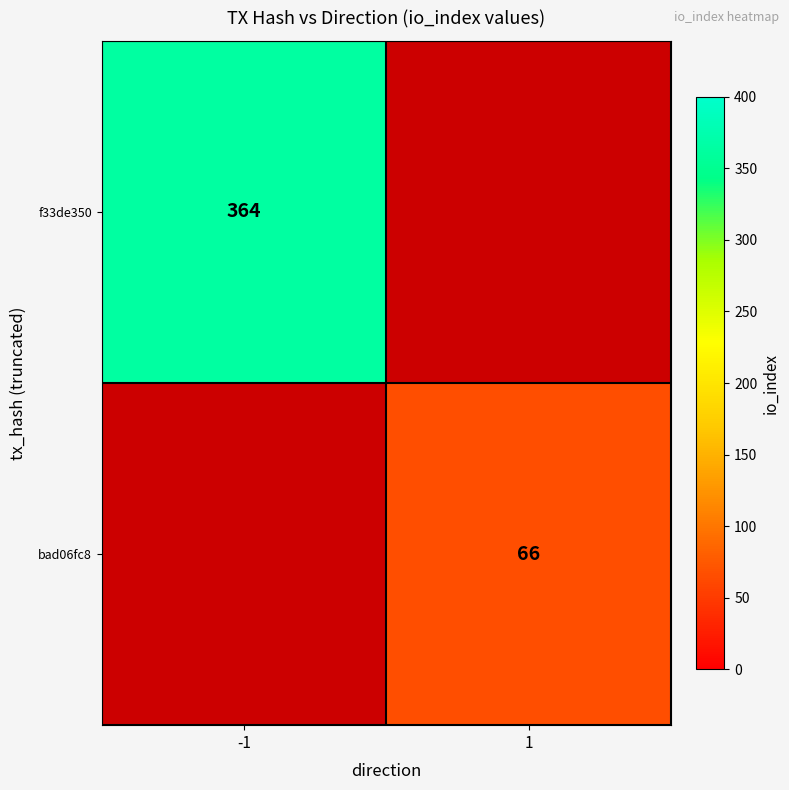

At how many categories does at least one series exceed 186?

1